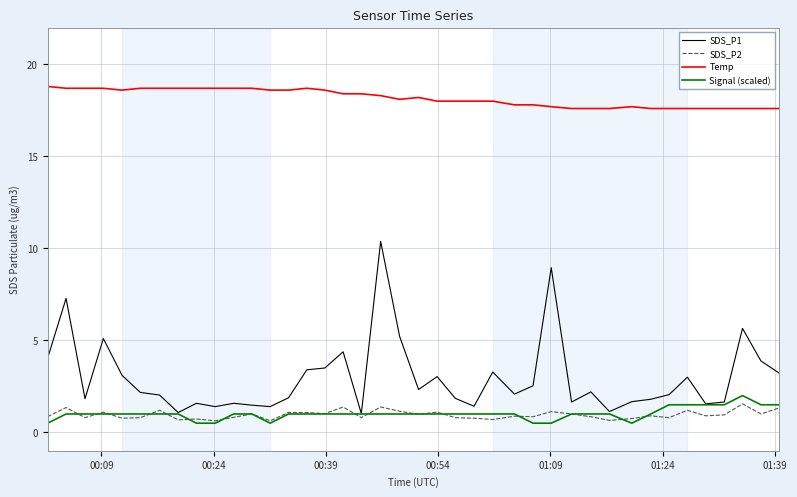

What are all the series names shown in the legend?

SDS_P1, SDS_P2, Temp, Signal (scaled)